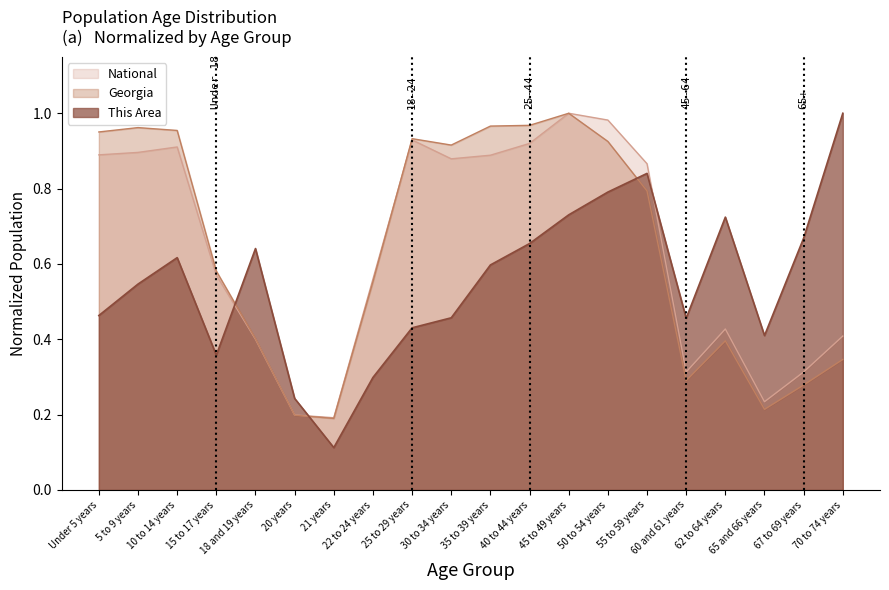

Which has a higher value, 62 to 64 years or 18 and 19 years?

62 to 64 years